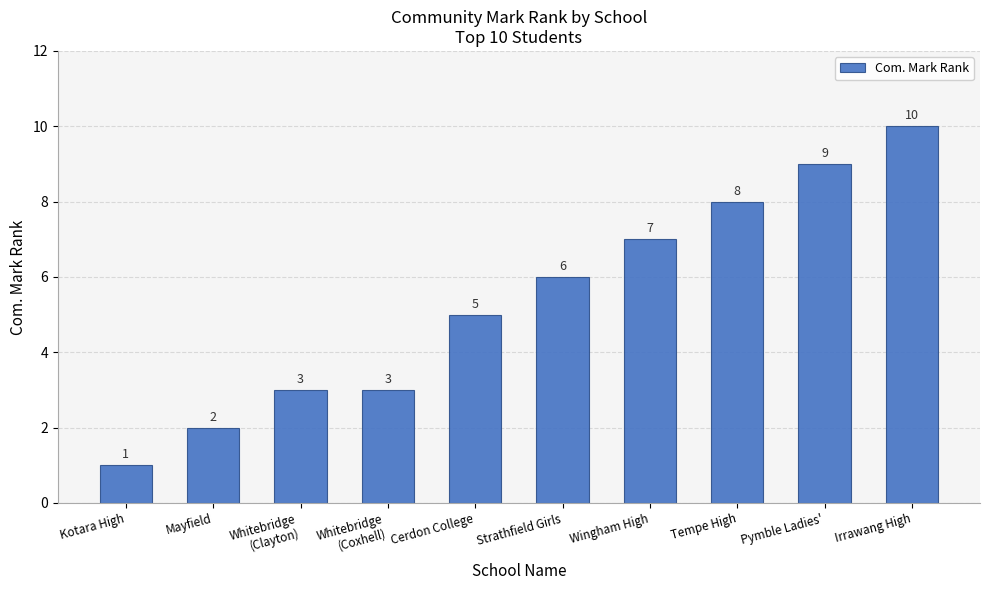

At which label is the value closest to 5?

Cerdon College